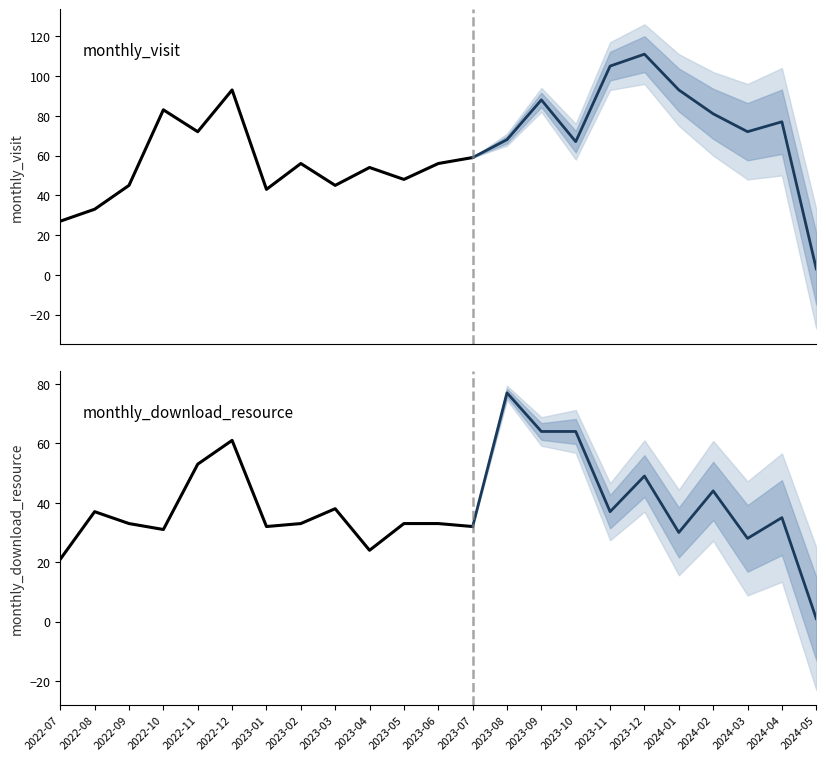

What is the sum of all monthly_download_resource values?

461